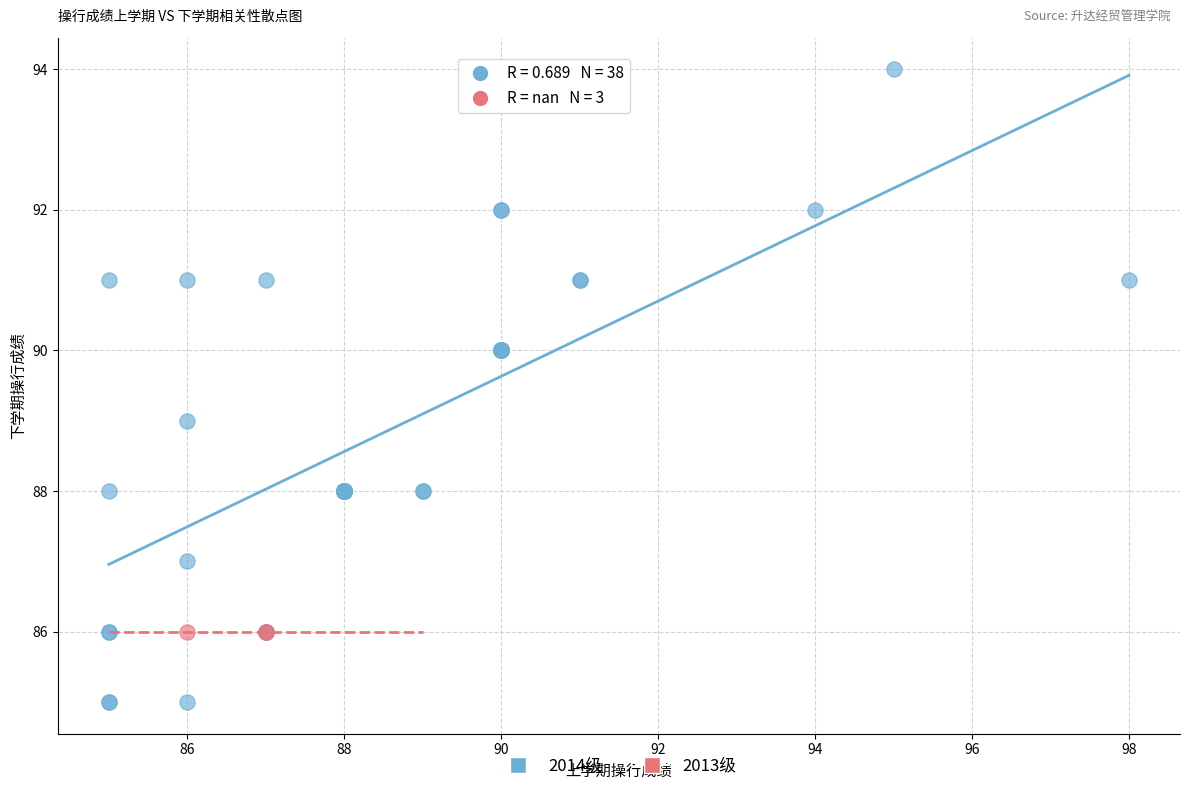

Which series contains the lowest Y value?

2014级